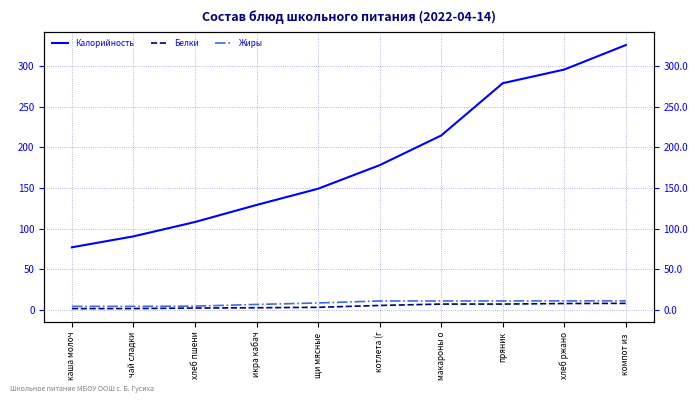

Does the chart have visible grid lines?

Yes